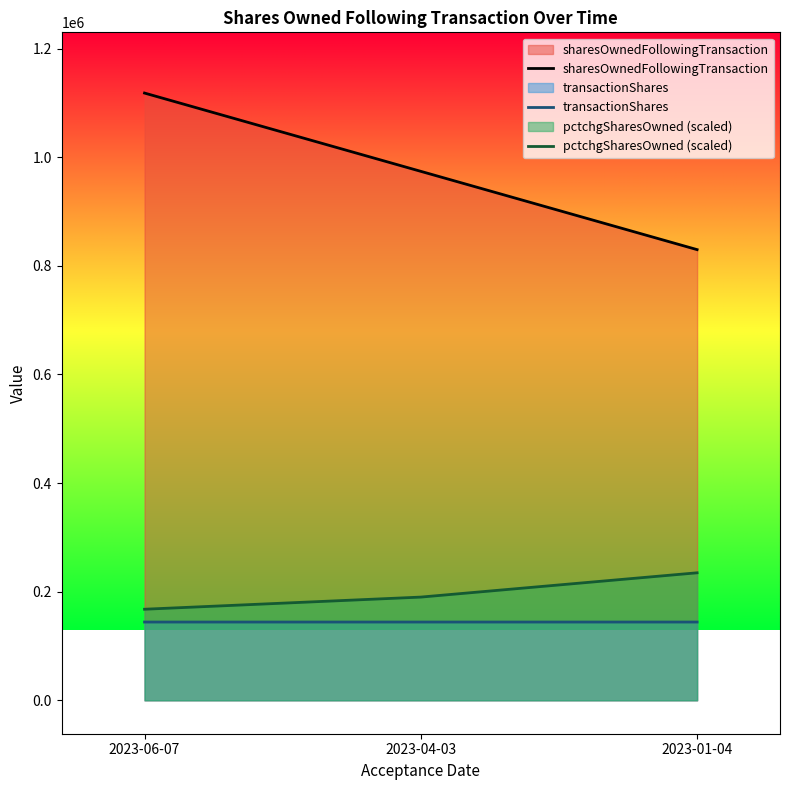

What is the maximum value shown in the chart?

1117980.0